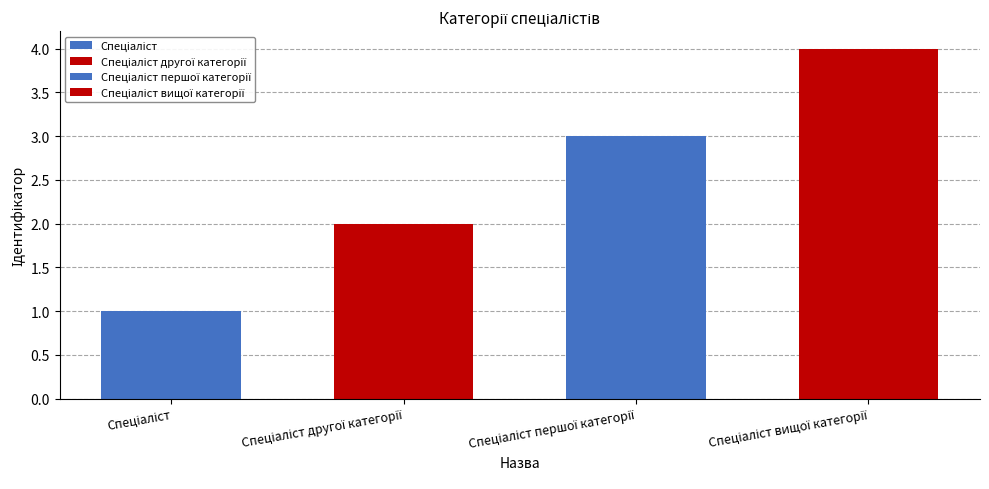

What is the minimum value shown in the chart?

1